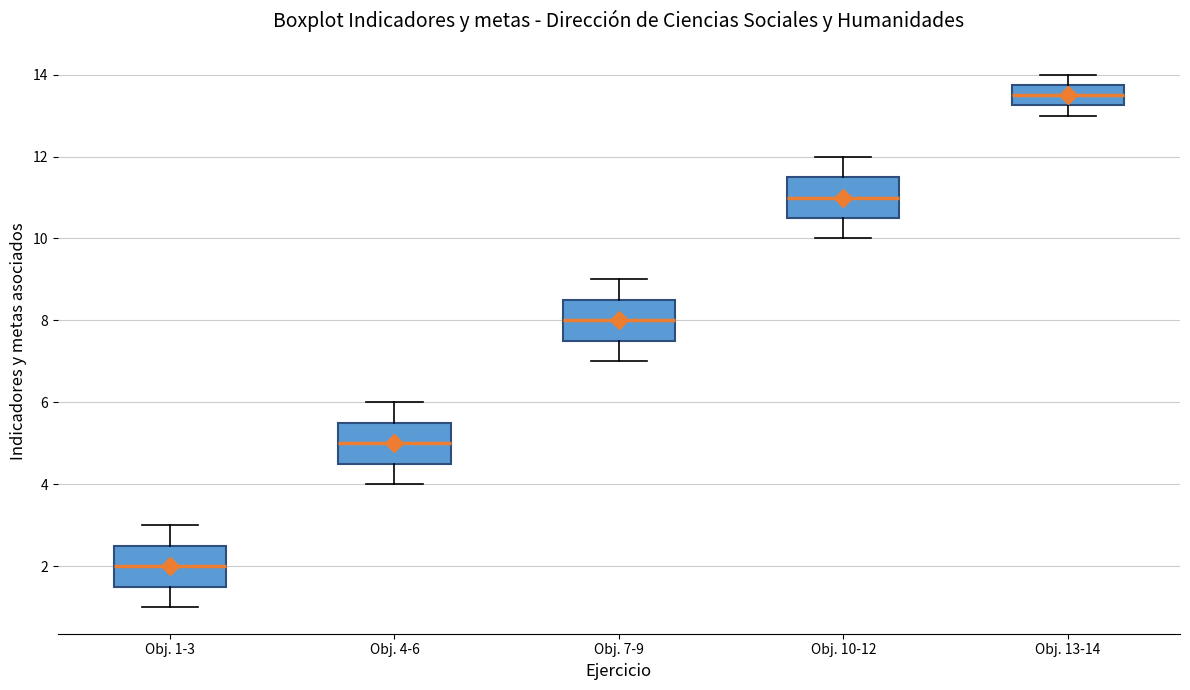

Reading left to right, transcribe this box plot: for each box, give where its median line is, the range the box spans, and where its two whiskers end, as read against the y-axis. The values are not printed on the chart, so give them approximately, as read against the axis.

Obj. 1-3: median 2.0, box 1.6 to 2.6, whiskers 1.0 to 3.0
Obj. 4-6: median 5.0, box 4.6 to 5.6, whiskers 4.0 to 6.0
Obj. 7-9: median 8.0, box 7.6 to 8.6, whiskers 7.0 to 9.0
Obj. 10-12: median 11.0, box 10.6 to 11.6, whiskers 10.0 to 12.0
Obj. 13-14: median 13.6, box 13.2 to 13.8, whiskers 13.0 to 14.0